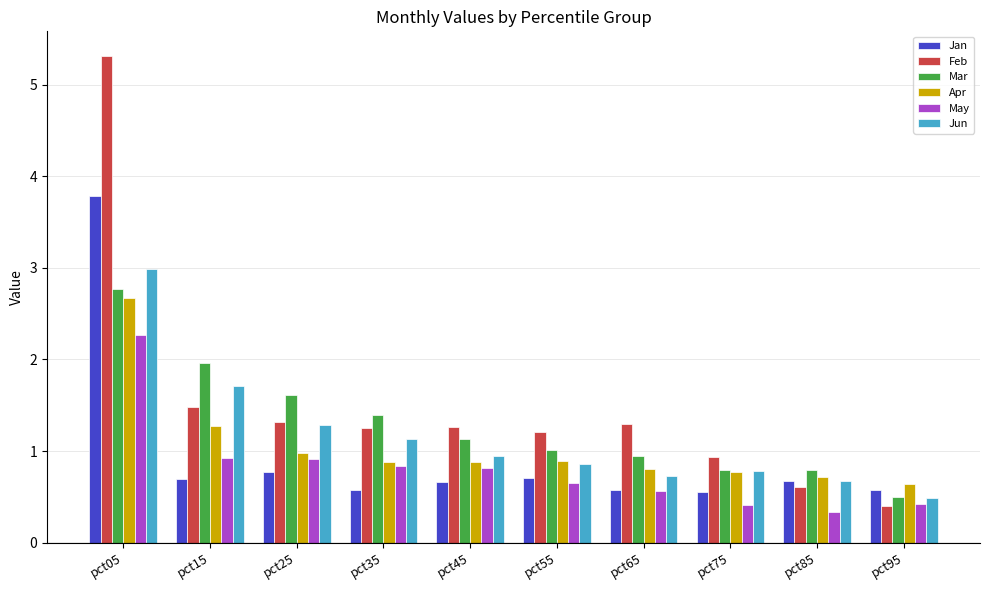

At which label does Apr reach its peak?

pct05